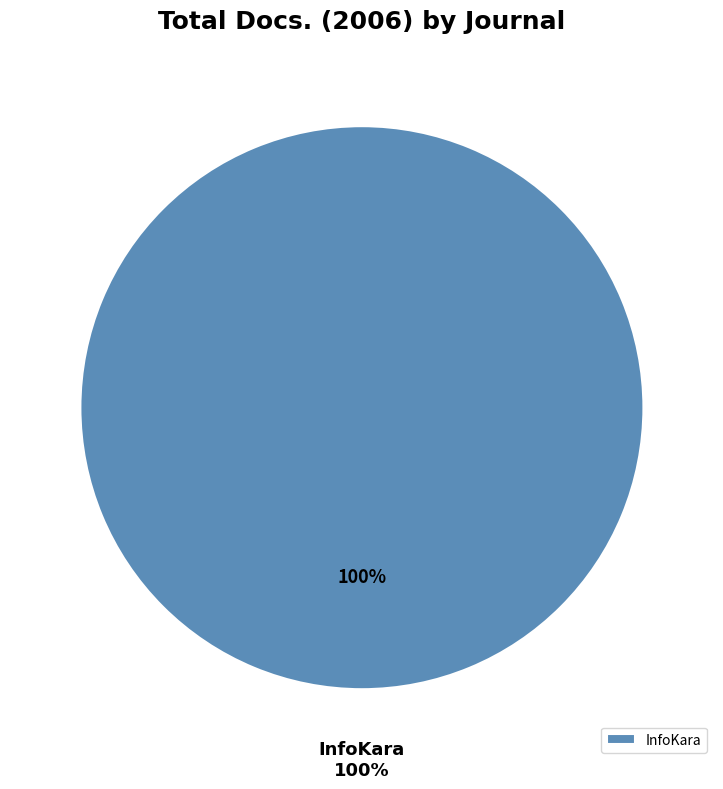

What portion of the pie excludes Revue Internationale de Soins Palliatifs?

100.0%